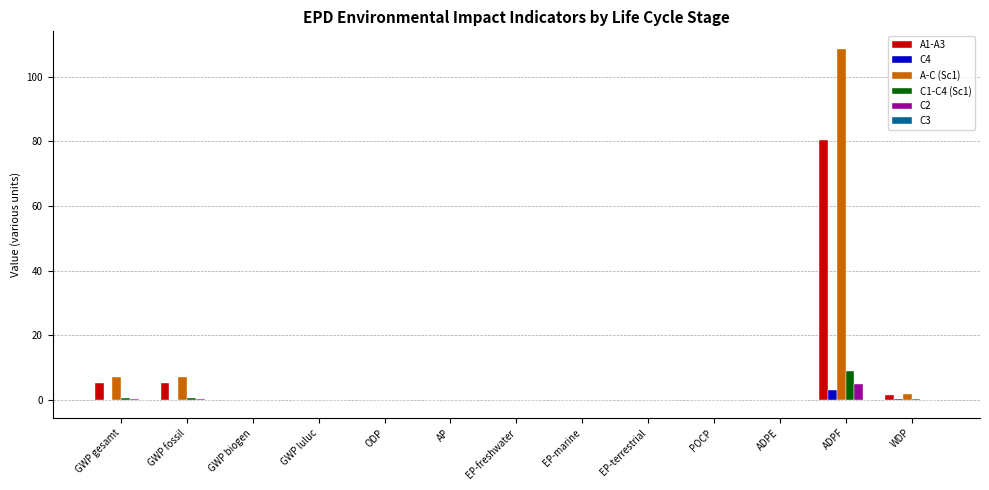

What is the highest value of the C2 series?

4.9